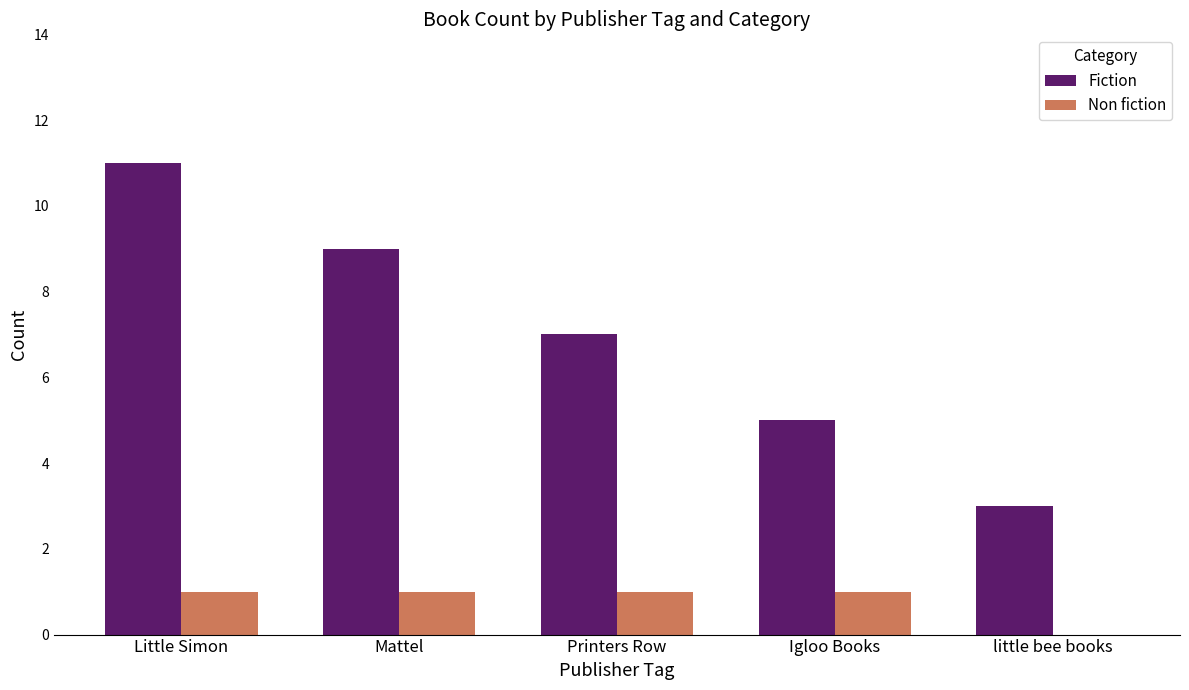

How many distinct data groups are displayed?

2